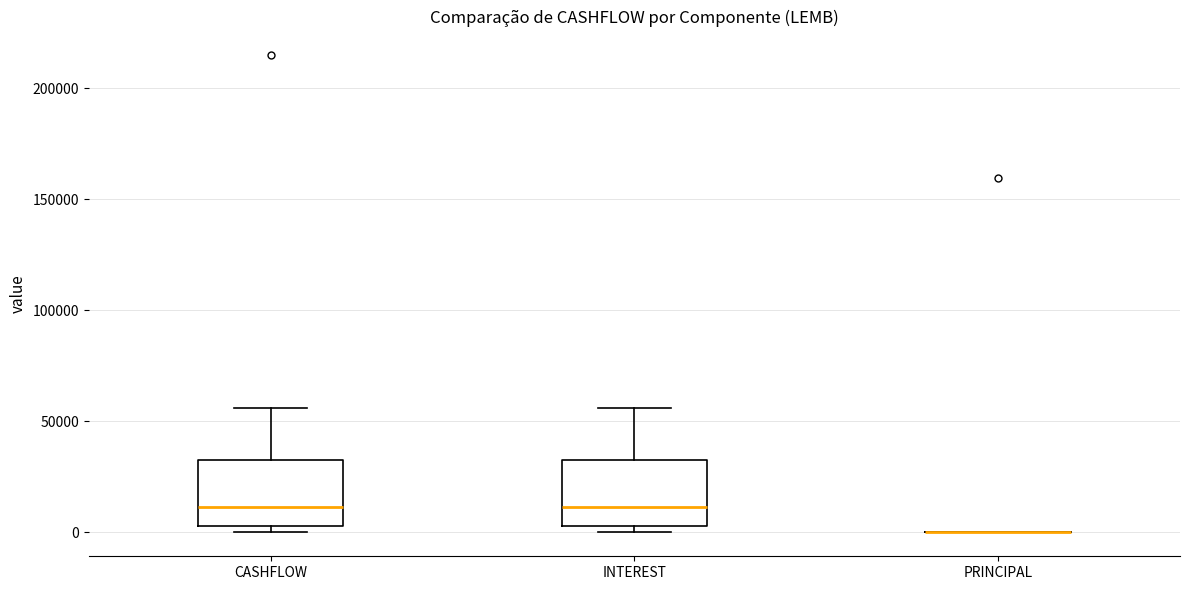

Reading left to right, read every box against the y-axis: the position of its median line, the range the box covers, and the ends of its whiskers. The values are not printed on the chart, so give them approximately, as read against the axis.

CASHFLOW: median 10000, box 5000 to 35000, whiskers 0 to 55000
INTEREST: median 10000, box 5000 to 35000, whiskers 0 to 55000
PRINCIPAL: box collapsed to a line at 0, whiskers 0 to 0